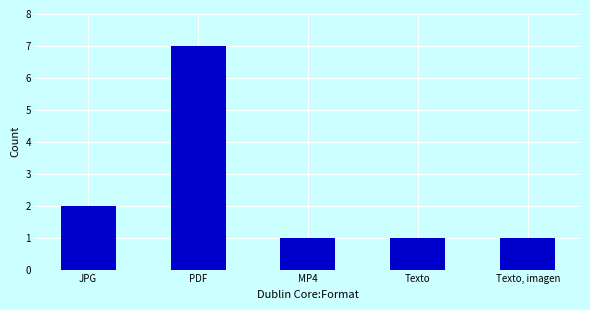

Reading right to left, what are all the values shown in this chart?

1	1	1	7	2